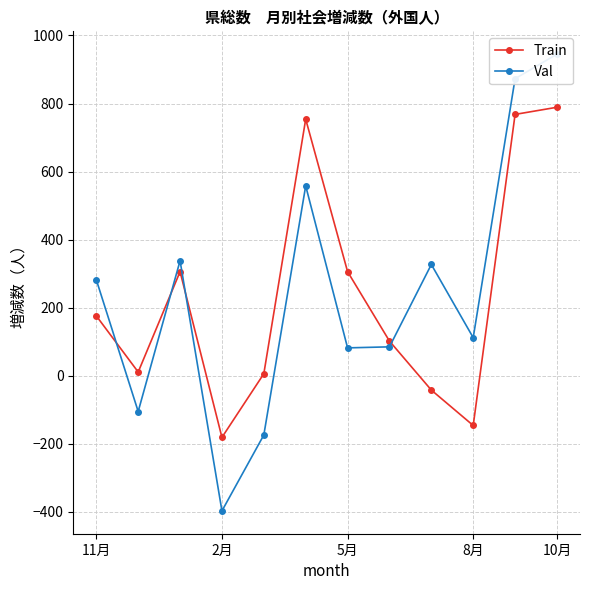

What is the difference between the maximum and second lowest values in the Val series?

1119